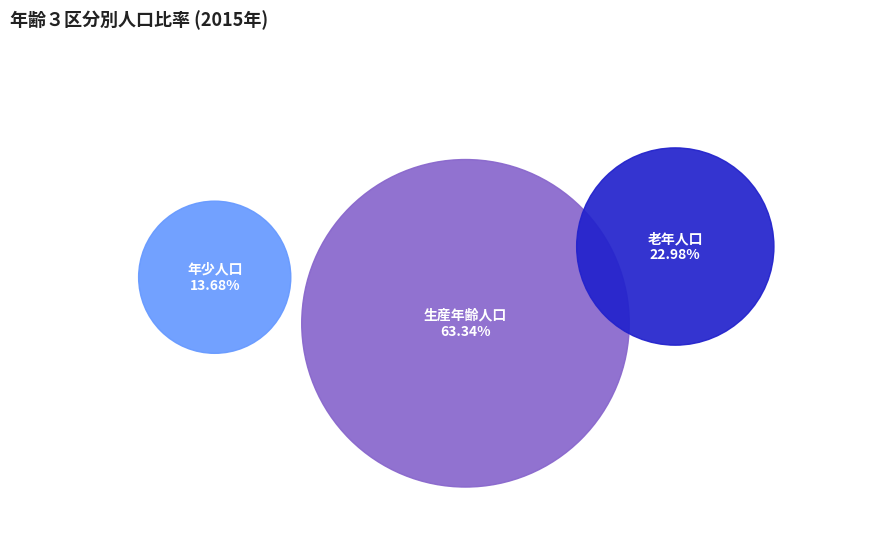

What is the total percentage of 老年人口 and 年少人口?

36.7%